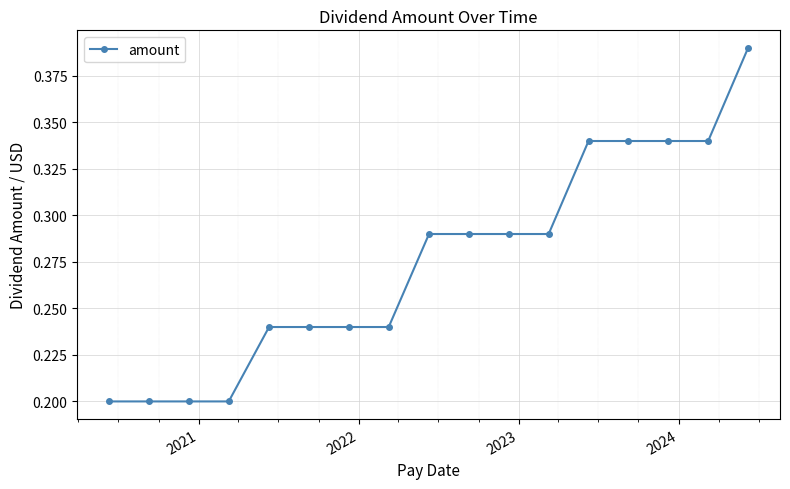

Count the values in the range 0 to 1.

17